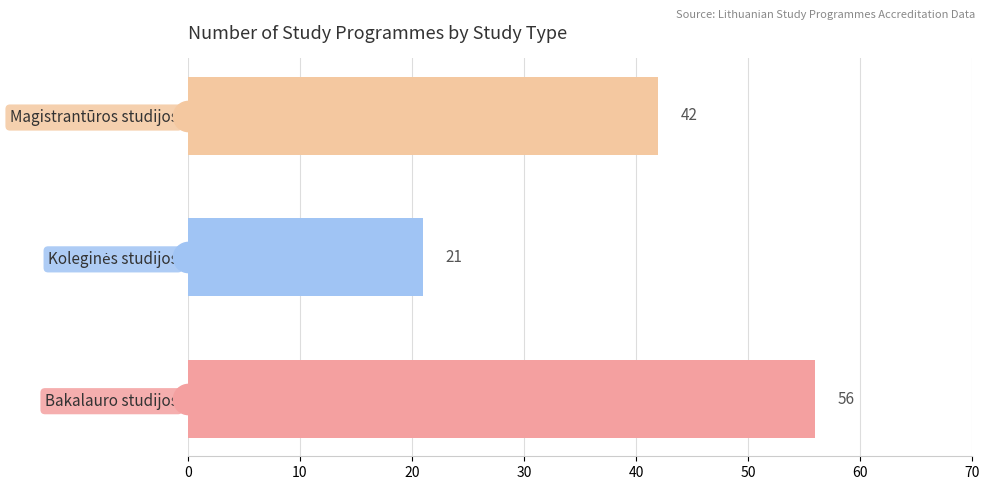

The chart shows a value of 64 at Magistrantūros studijos. True or false?

False